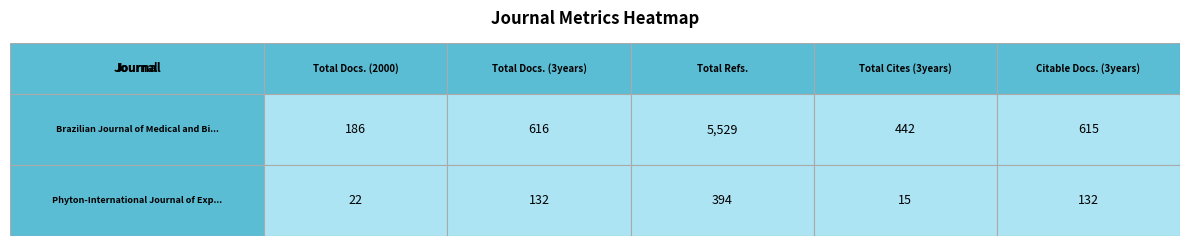

Count the Total Cites (3years) values in the range 15 to 442.

2